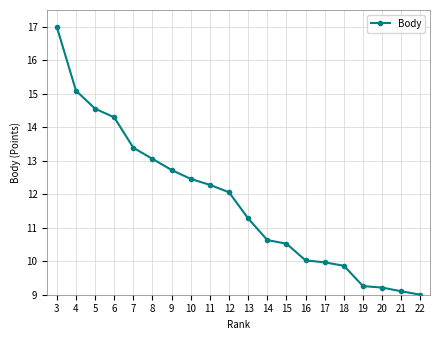

What is the value of the 1st point from the left?

17.0